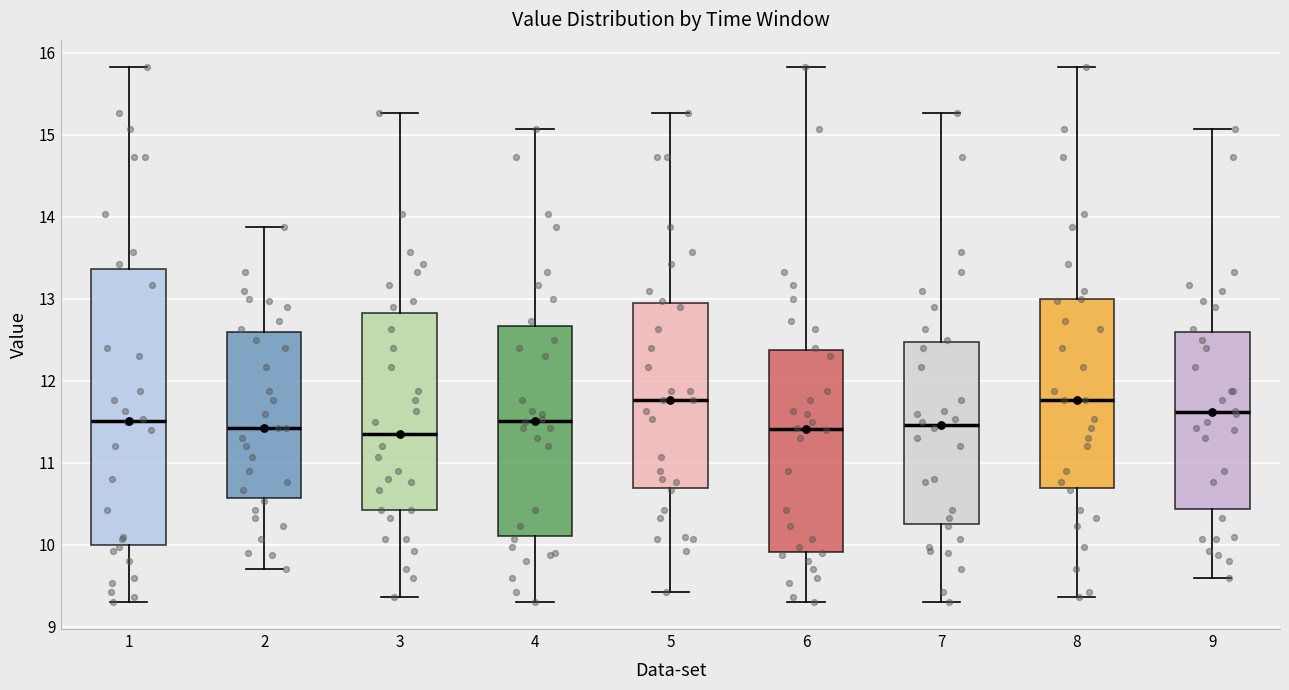

Reading left to right, transcribe this box plot: for each box, give where its median line is, the range the box spans, and where its two whiskers end, as read against the y-axis. The values are not printed on the chart, so give them approximately, as read against the axis.

1: median 11.5, box 10.0 to 13.4, whiskers 9.3 to 15.8
2: median 11.4, box 10.6 to 12.6, whiskers 9.7 to 13.9
3: median 11.4, box 10.4 to 12.8, whiskers 9.4 to 15.3
4: median 11.5, box 10.1 to 12.7, whiskers 9.3 to 15.1
5: median 11.8, box 10.7 to 13.0, whiskers 9.4 to 15.3
6: median 11.4, box 9.9 to 12.4, whiskers 9.3 to 15.8
7: median 11.5, box 10.3 to 12.5, whiskers 9.3 to 15.3
8: median 11.8, box 10.7 to 13.0, whiskers 9.4 to 15.8
9: median 11.6, box 10.4 to 12.6, whiskers 9.6 to 15.1